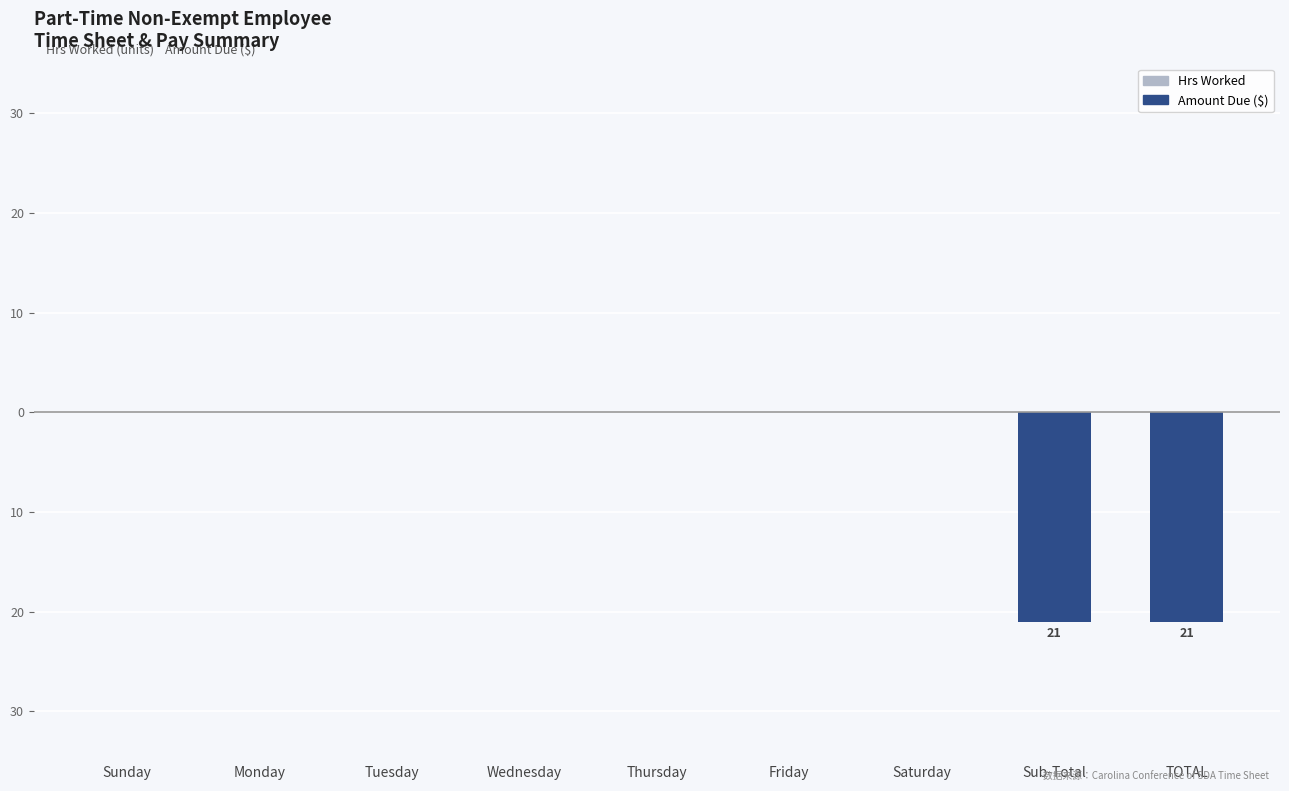

Are the bars horizontal?

No